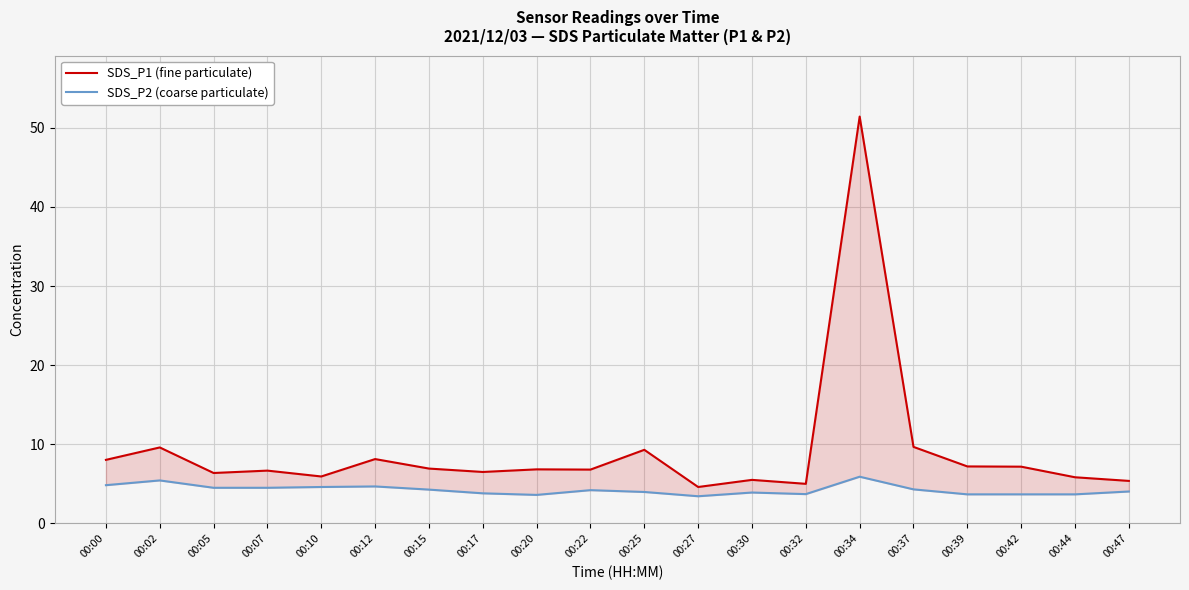

What is the sum of all SDS_P1 (fine particulate) values?

182.9